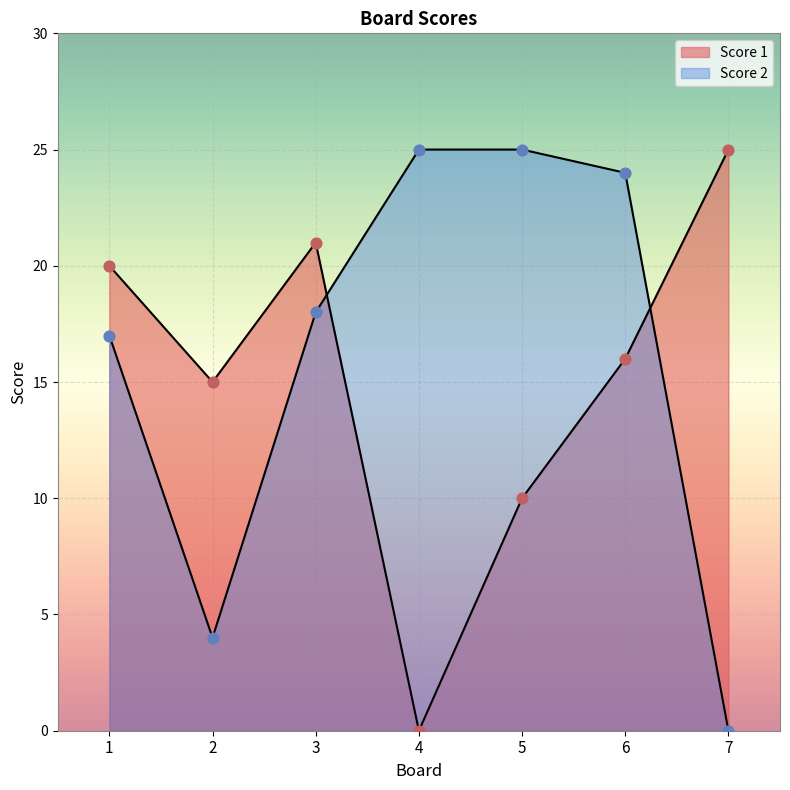

At how many categories does at least one series exceed 7?

7